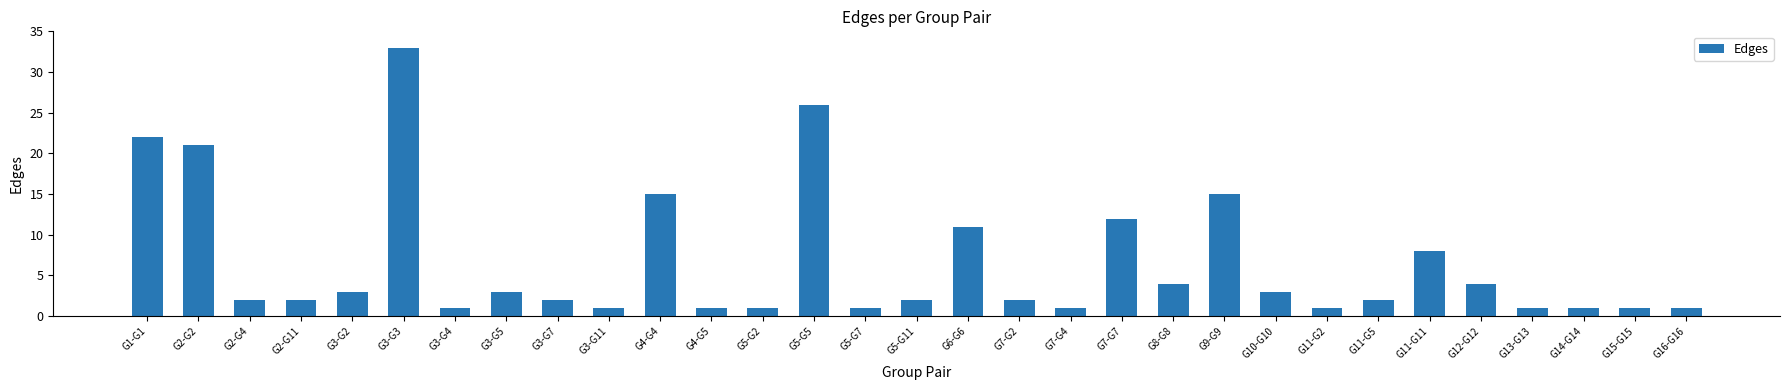

Reading left to right, what are all the values shown in this chart?

22	21	2	2	3	33	1	3	2	1	15	1	1	26	1	2	11	2	1	12	4	15	3	1	2	8	4	1	1	1	1